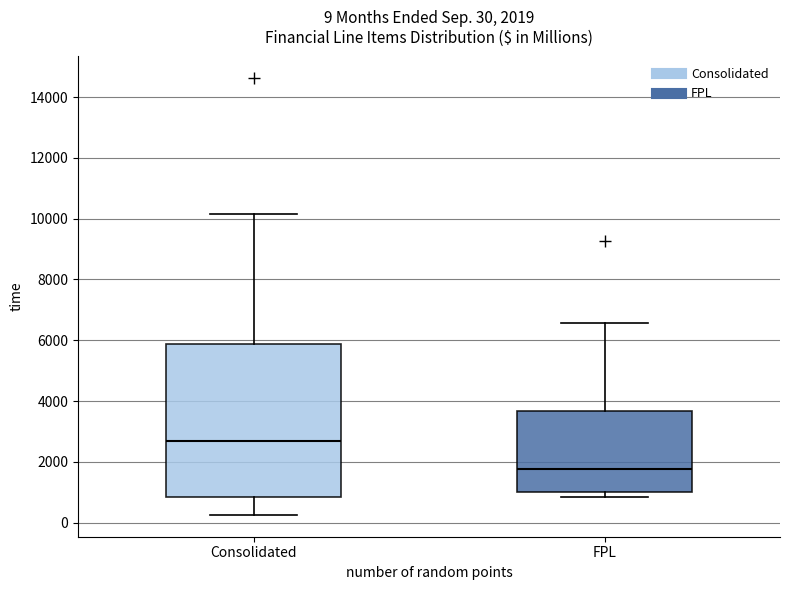

Which box is the tallest, from its lower edge to its upper edge?

Consolidated